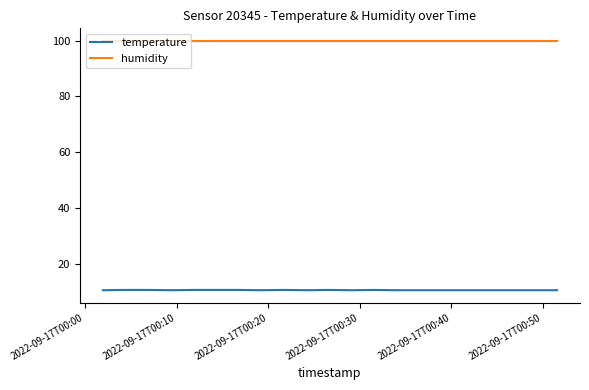

What is the maximum value shown in the chart?

99.9